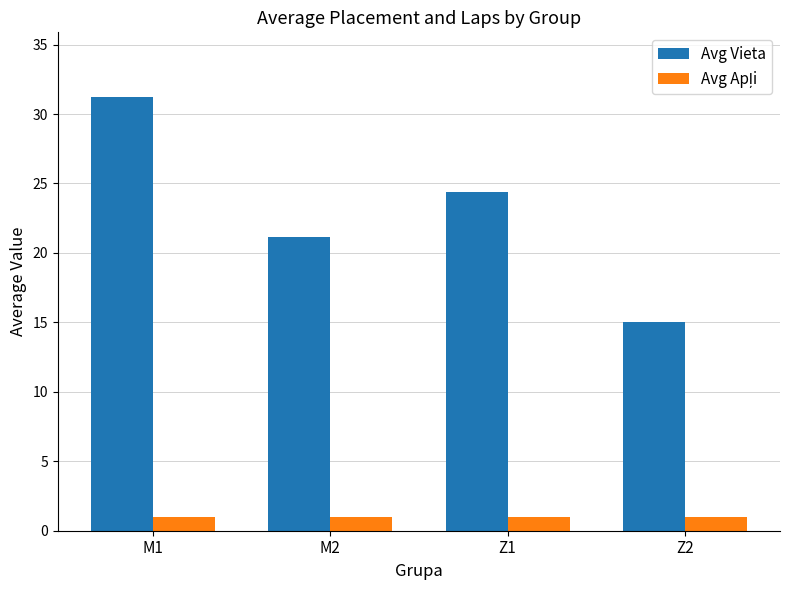

What is the label of the 1st bar from the right?

Z2